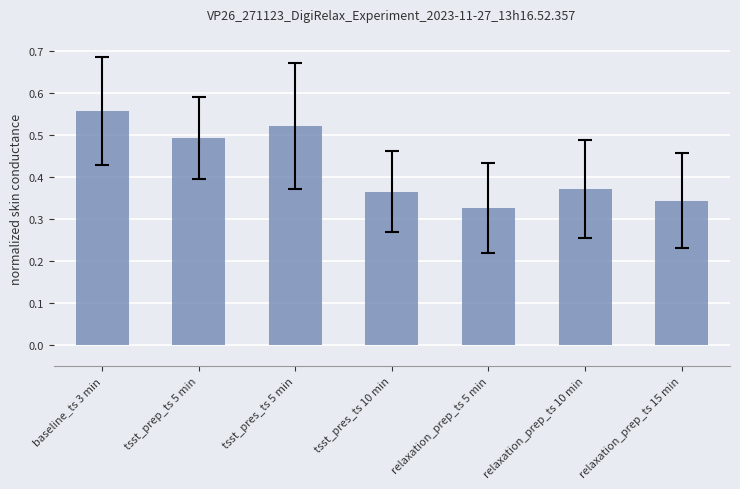

Which category has the highest value across all series?

baseline_ts 3 min